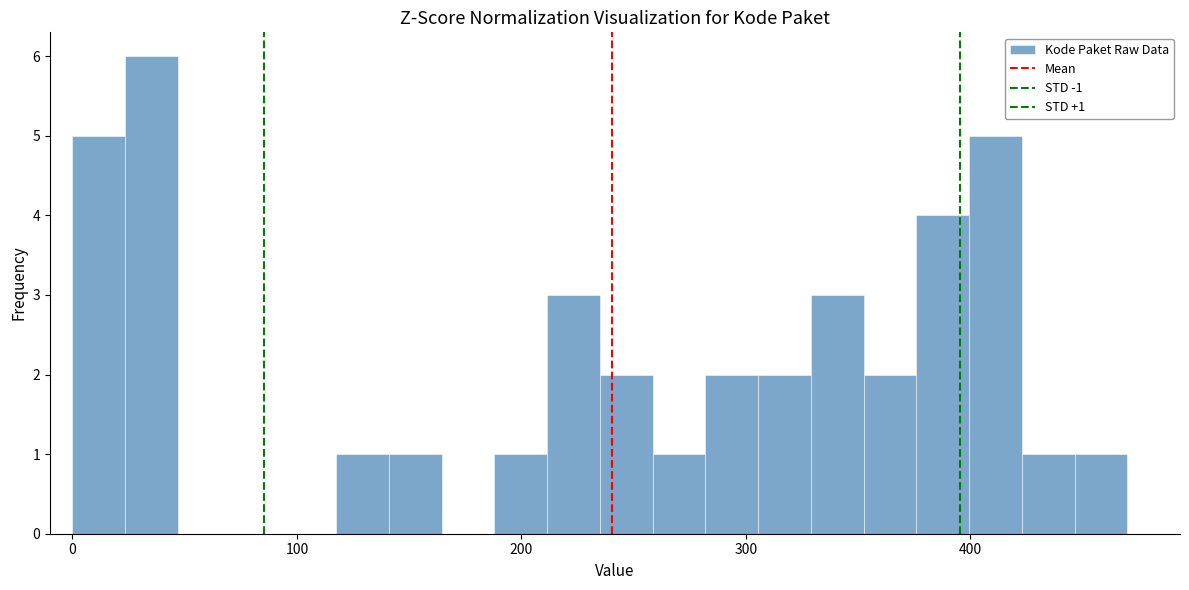

Read against the x-axis, roughly where is the centre of the tallest bar?

40